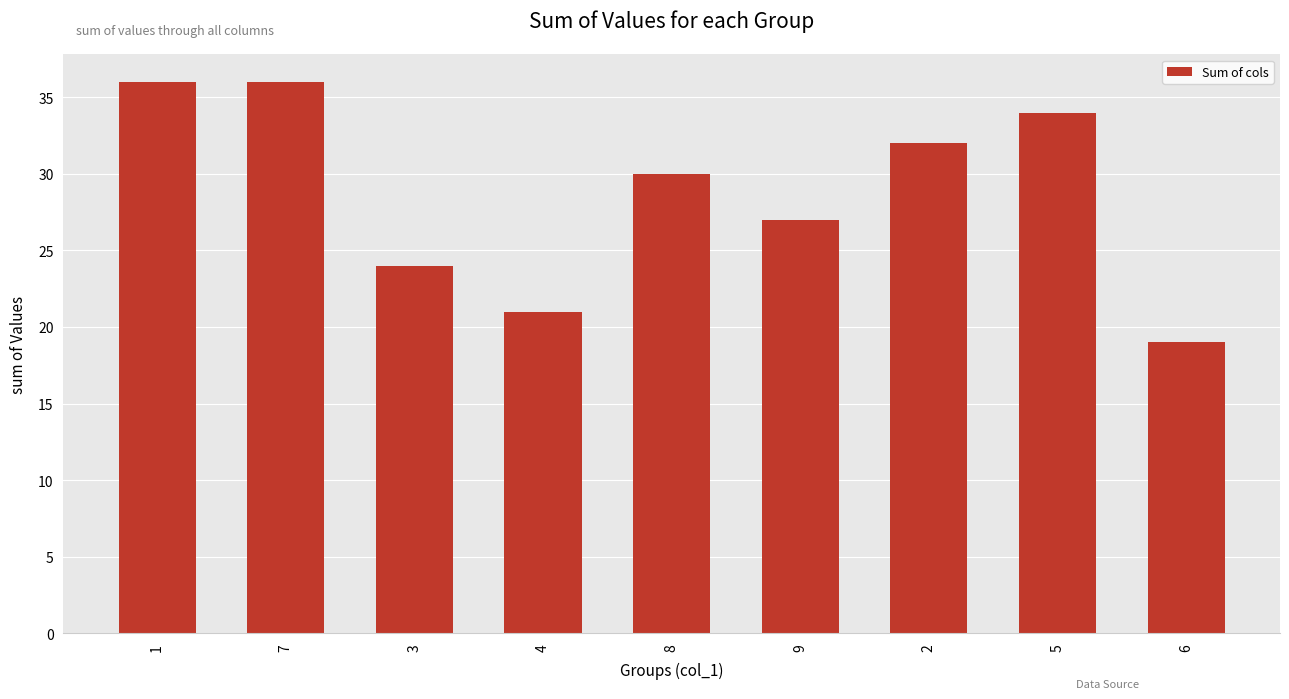

Reading right to left, list all the values displayed in this chart.

19	34	32	27	30	21	24	36	36